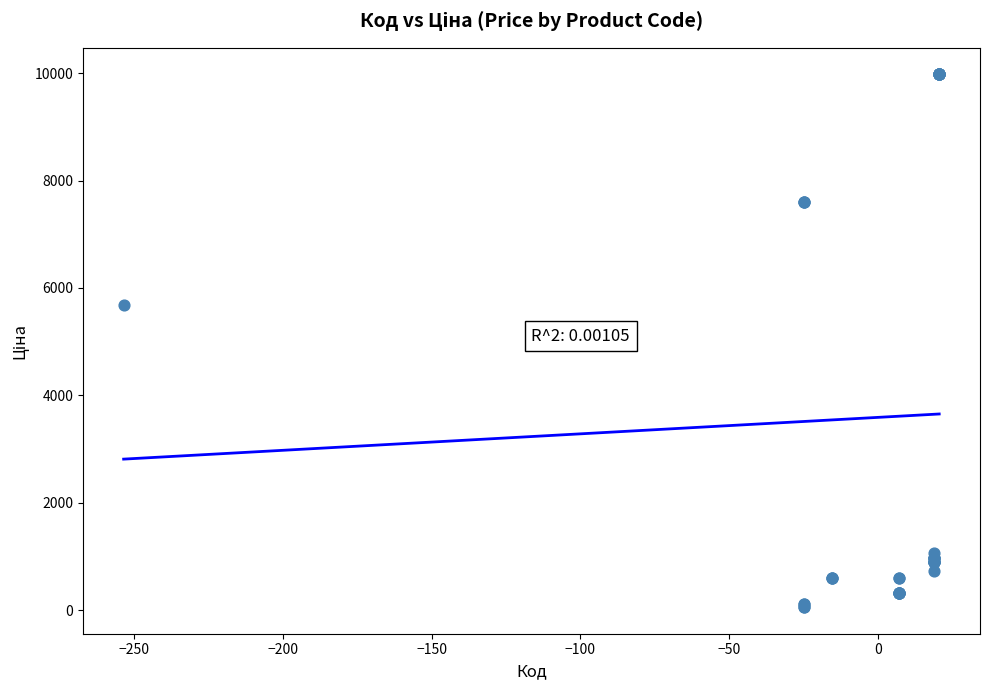

What Y value in the scatter plot is closest to 5016?

5673.8